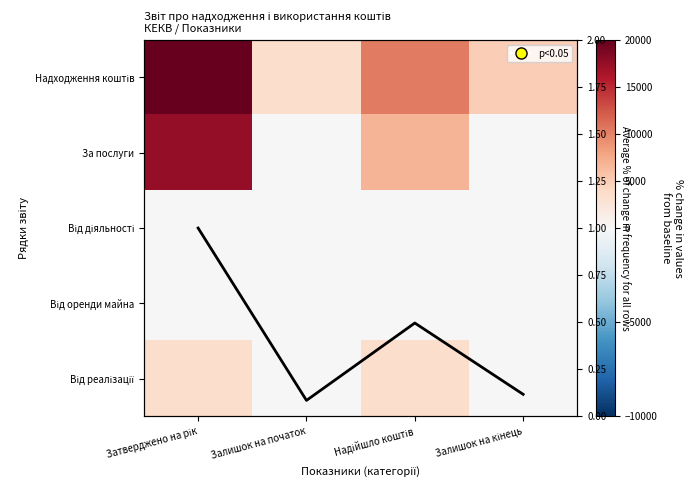

At which category is the sum across all series the highest?

Затверджено на рік